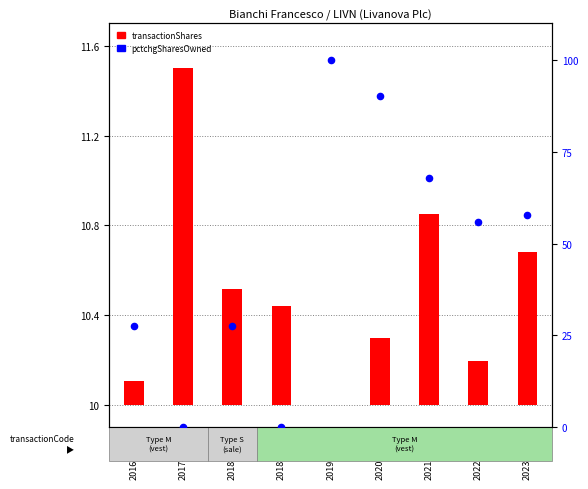

At how many categories does at least one series exceed 50?

5